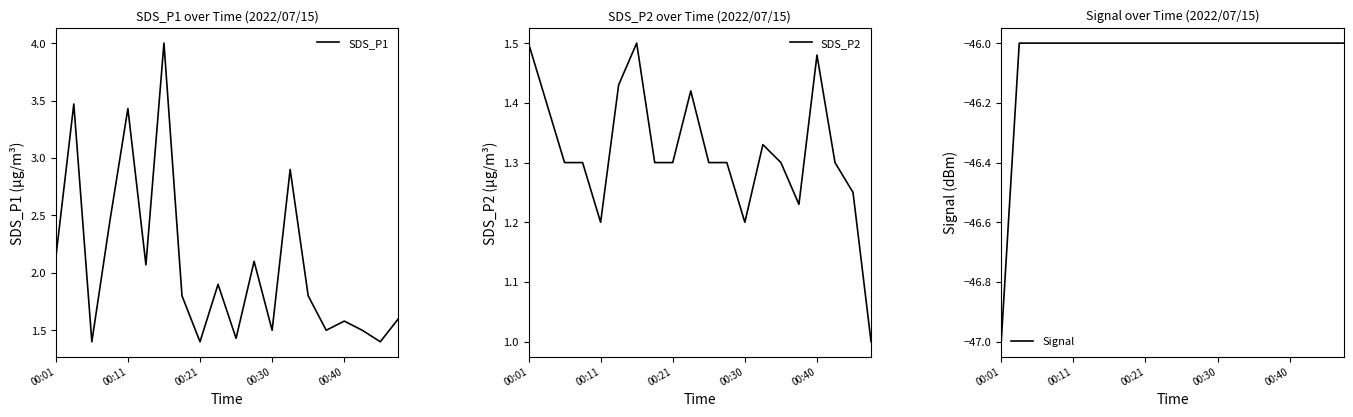

The SDS_P2 series shows 1.2 at 00:11. True or false?

True